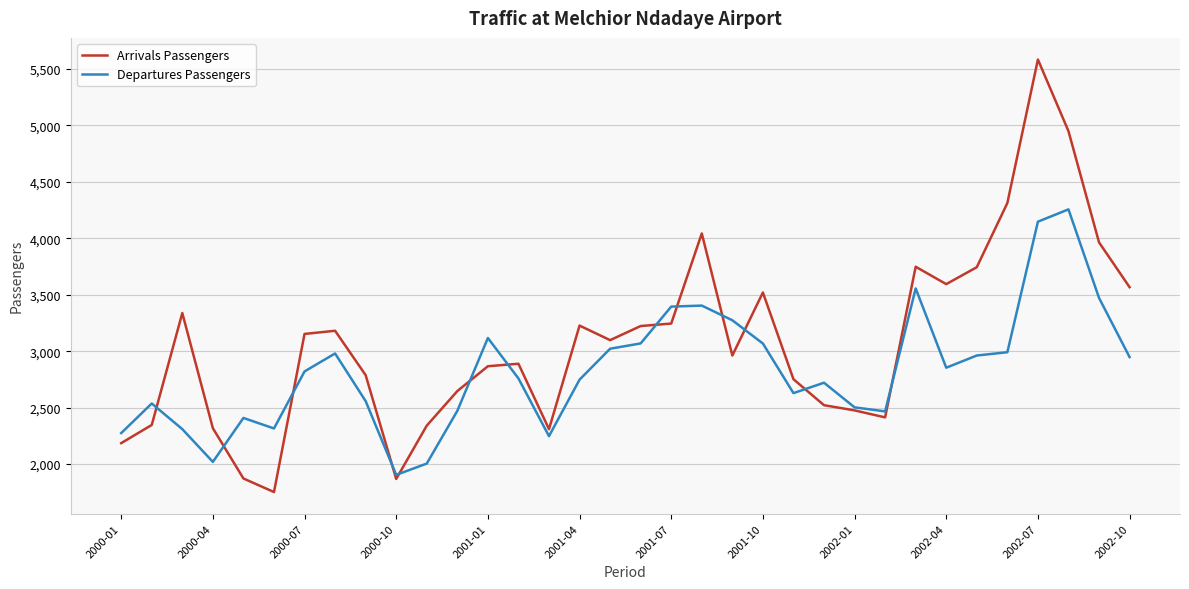

Rank the series by their average value, from highest to lowest.

Arrivals Passengers, Departures Passengers